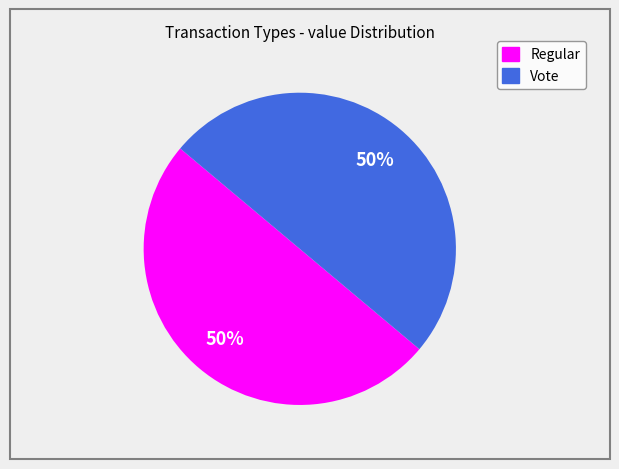

To the nearest percent, what is the average slice percentage?

50%